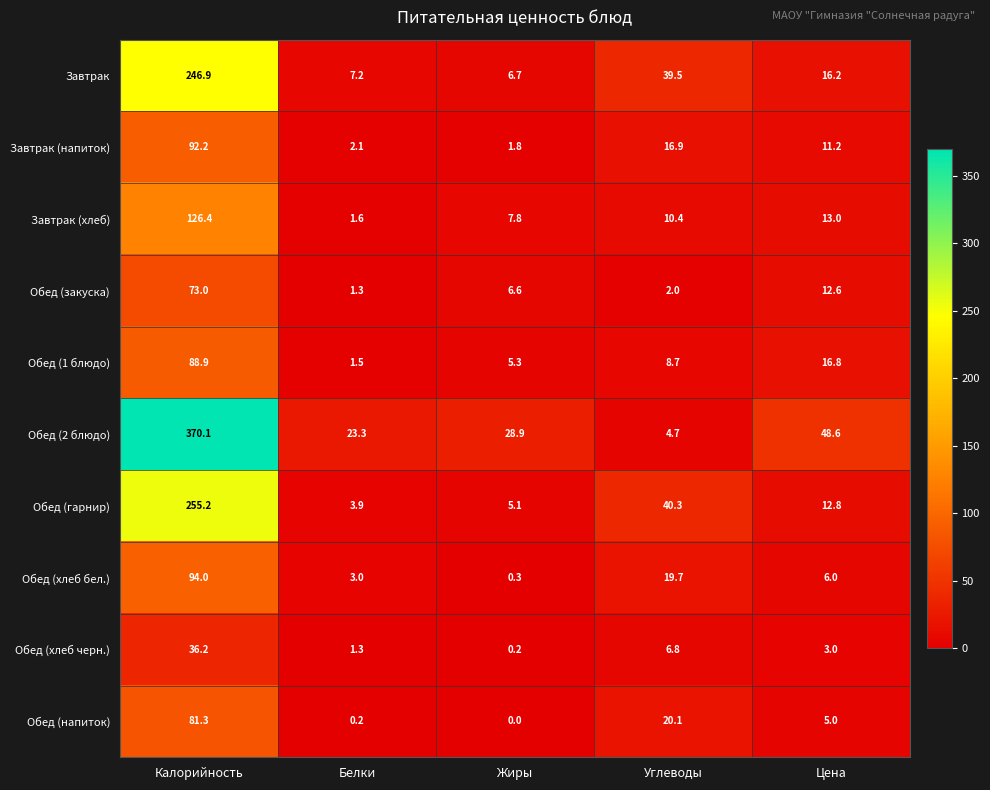

Which series has the largest total across all categories?

Обед (2 блюдо)